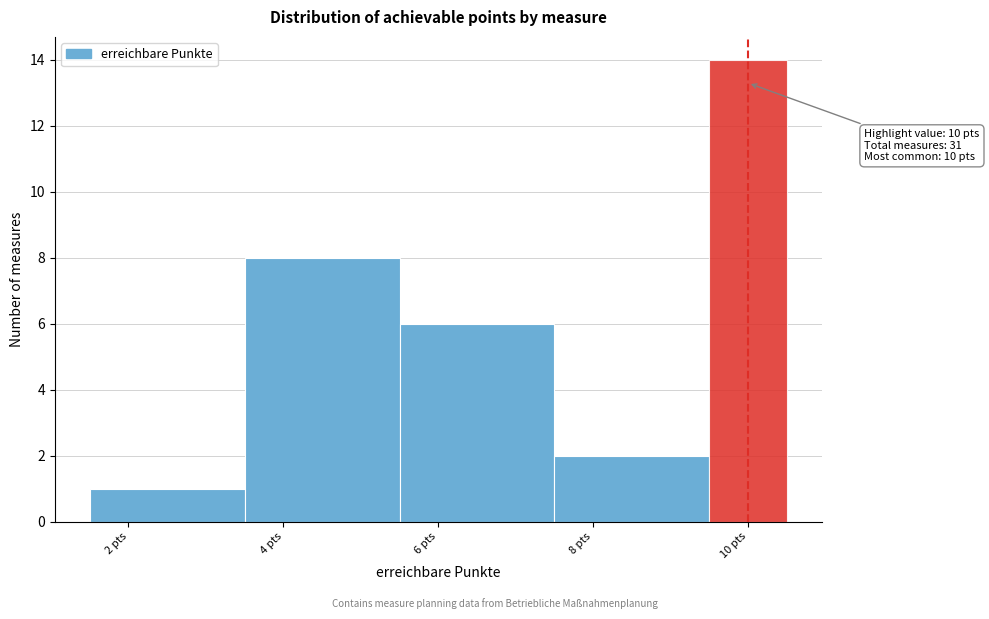

Which range on the x-axis has the tallest bar?

9.5 to 10.5